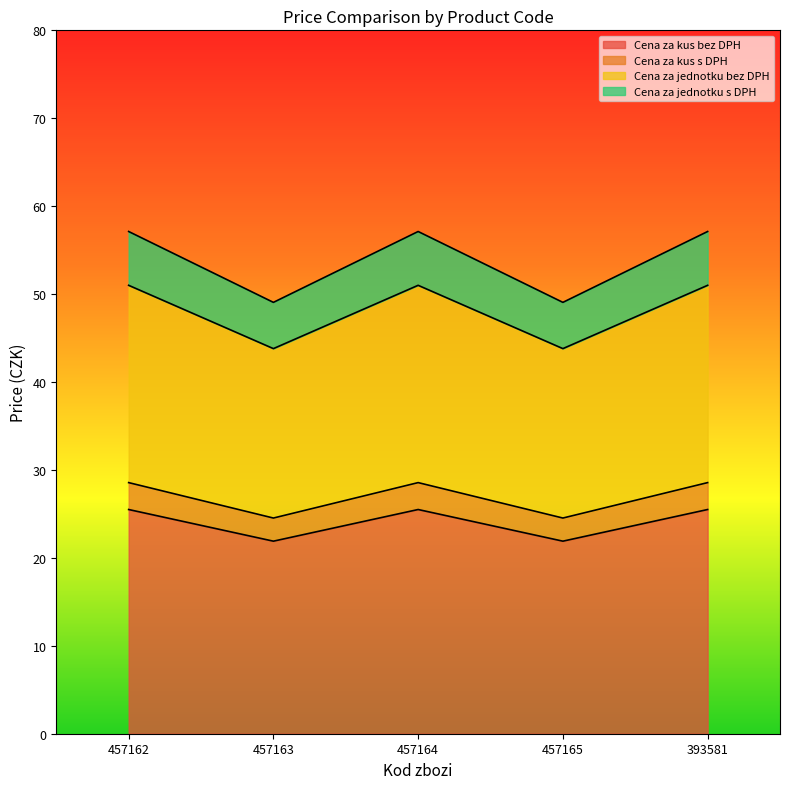

Count the Cena za kus bez DPH values in the range 21 to 25.

2